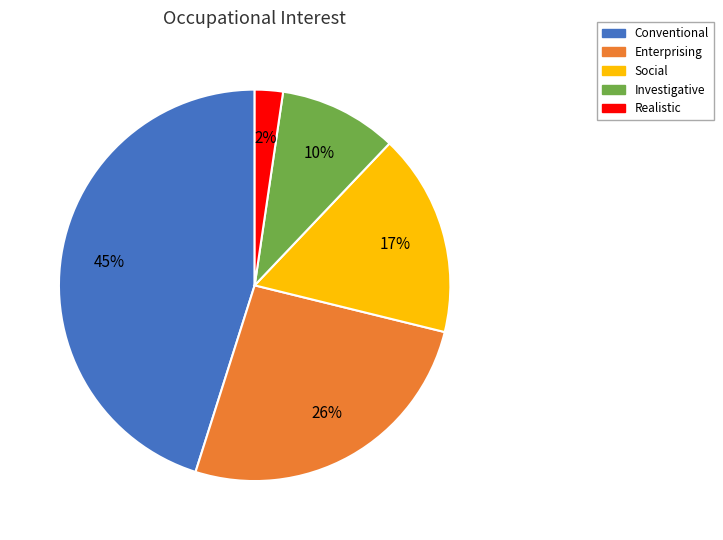

How many segments does this pie chart have?

5